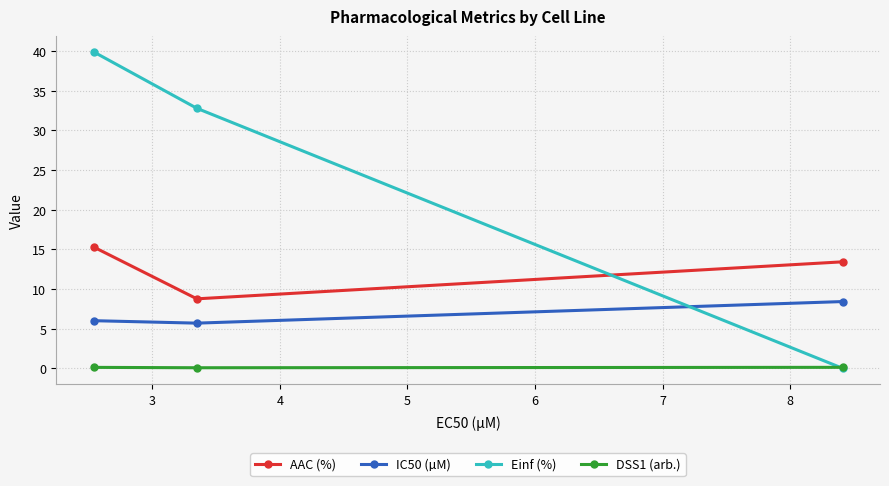

What is the highest value of the AAC (%) series?

15.3